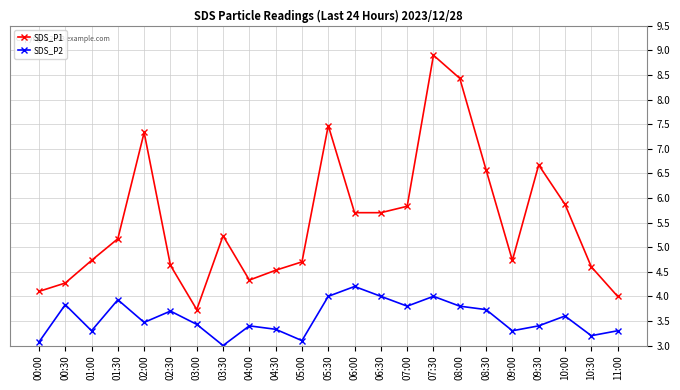

At which label does SDS_P2 reach its peak?

06:00